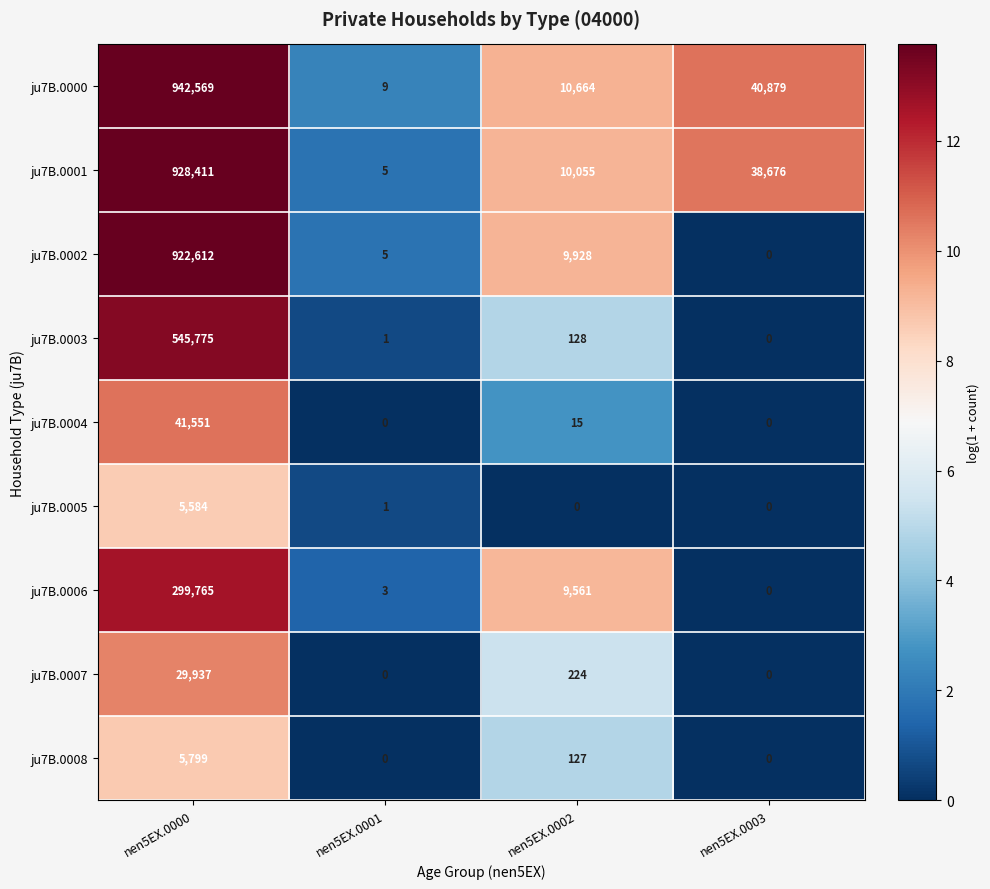

Which series has the largest total across all categories?

ju7B.0000